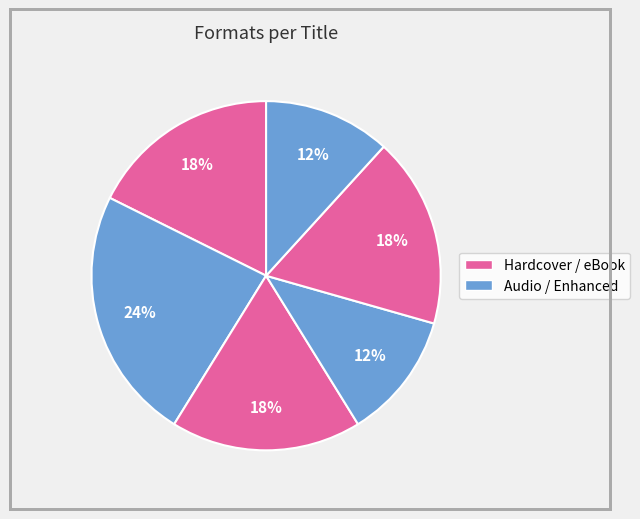

Is there any slice that represents more than half of the pie?

No